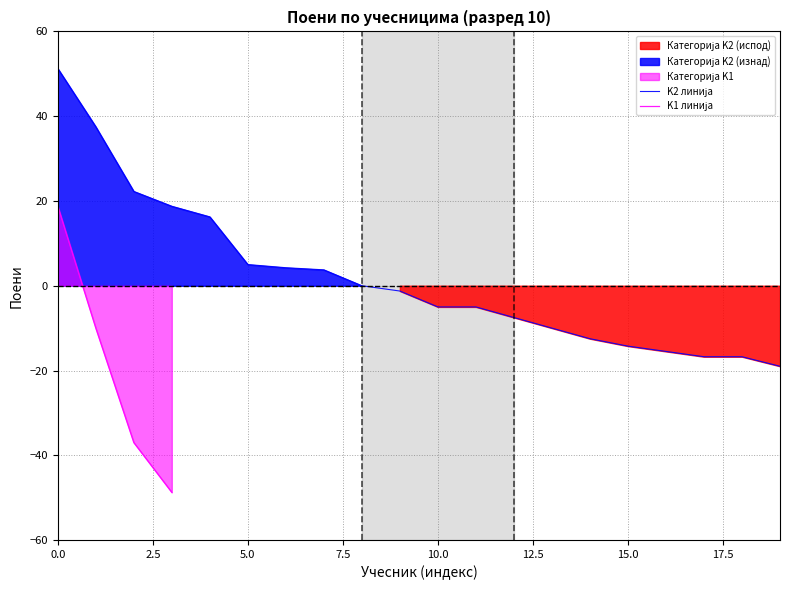

What is the greatest value displayed?

51.2